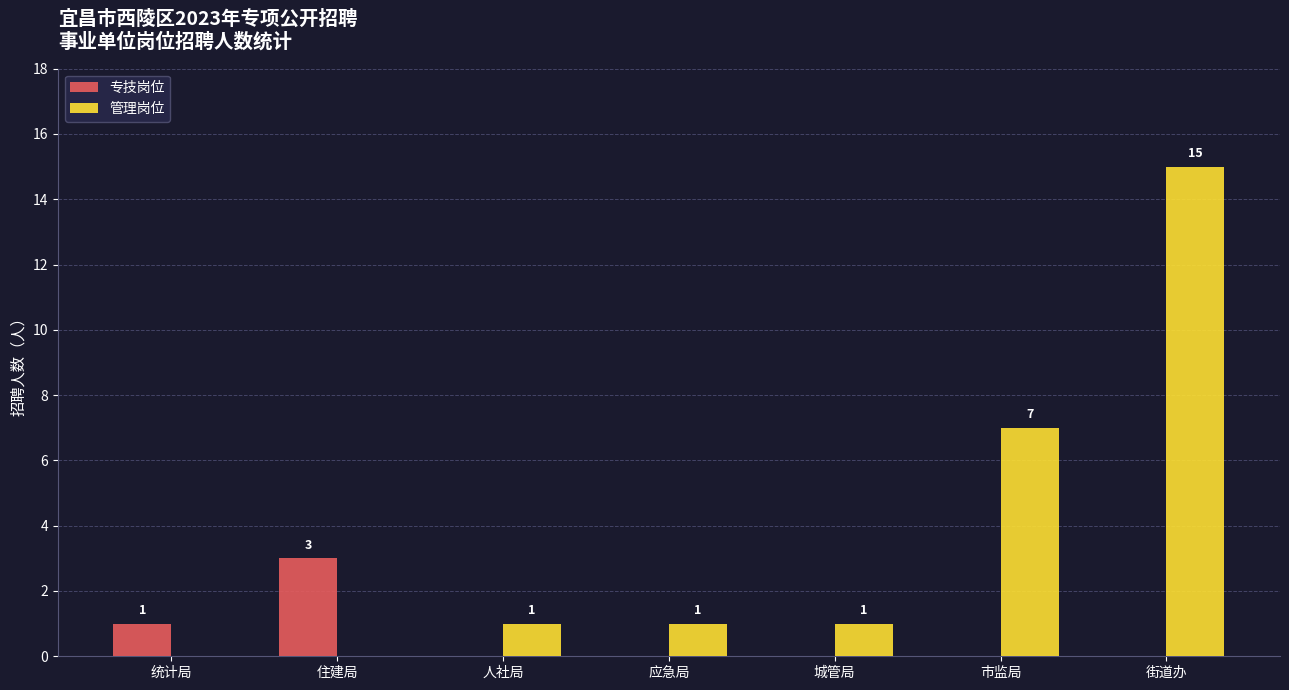

Between 统计局 and 街道办, which series saw the biggest shift?

管理岗位